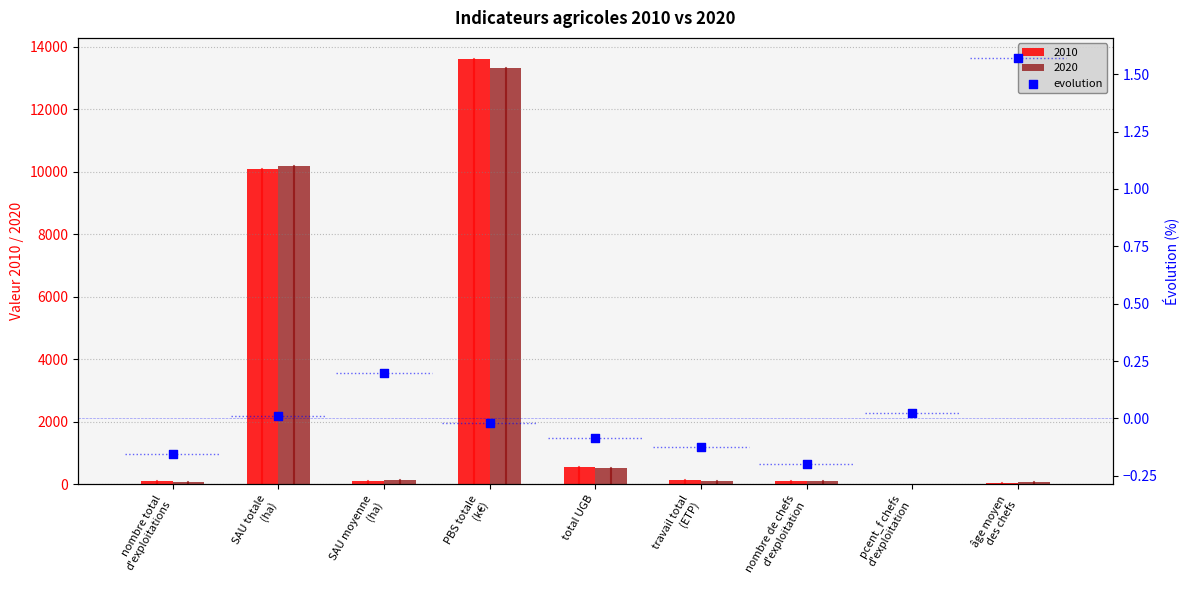

What is the change in value from total UGB to âge moyen
des chefs?

+1.7